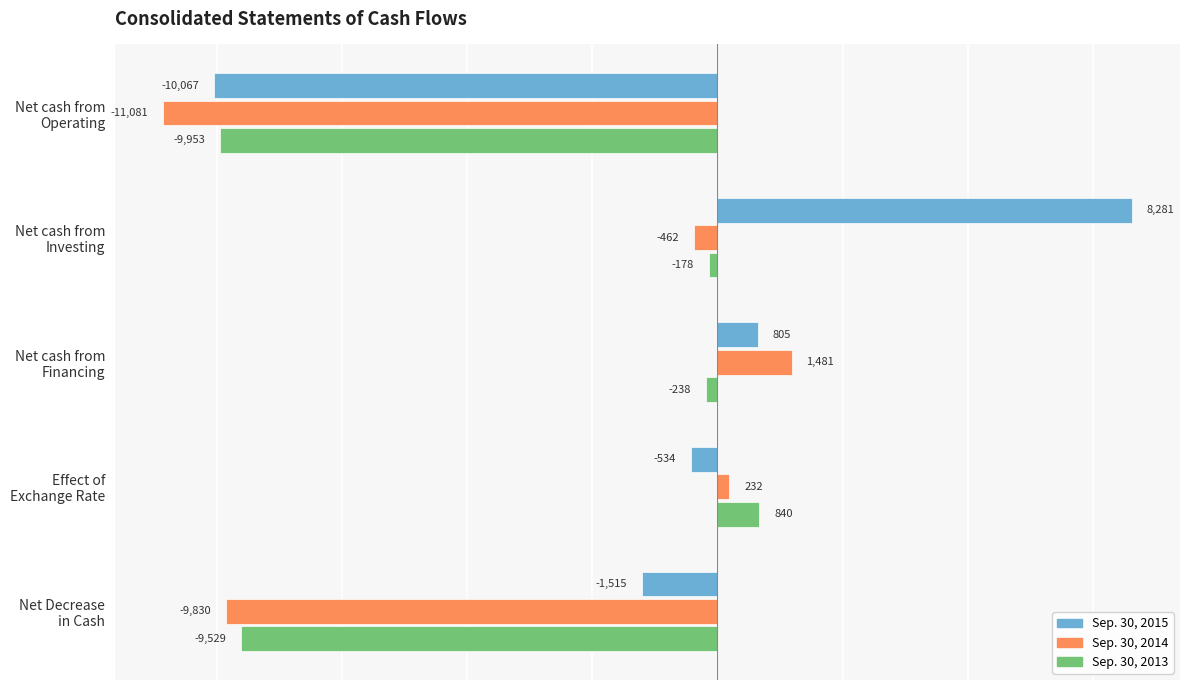

What is the average value of the Sep. 30, 2015 series?

-606